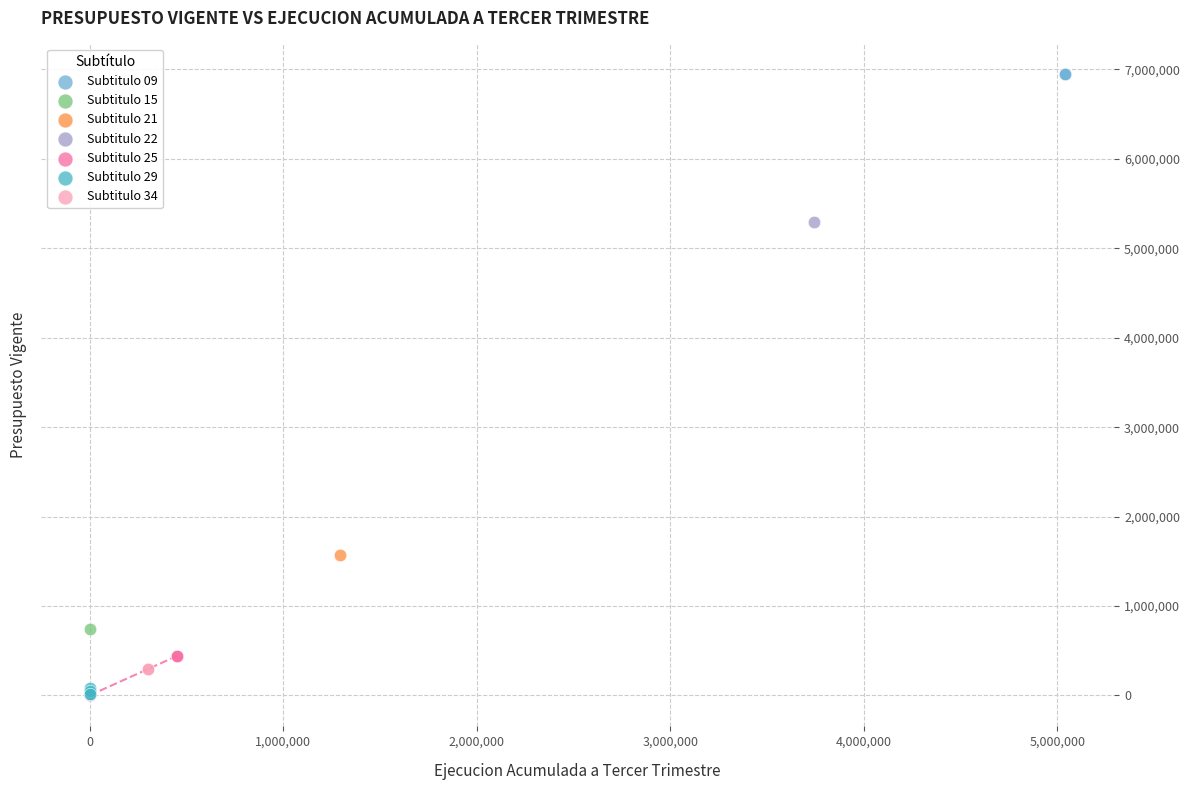

What are all the series names shown in the legend?

Subtitulo 09, Subtitulo 15, Subtitulo 21, Subtitulo 22, Subtitulo 25, Subtitulo 29, Subtitulo 34